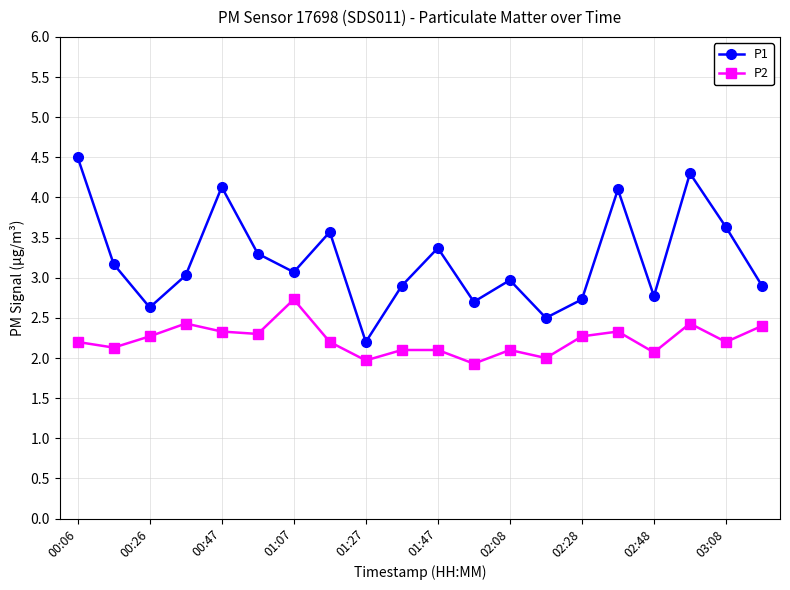

True or false: P1 has more than 0 interior local peaks.

True